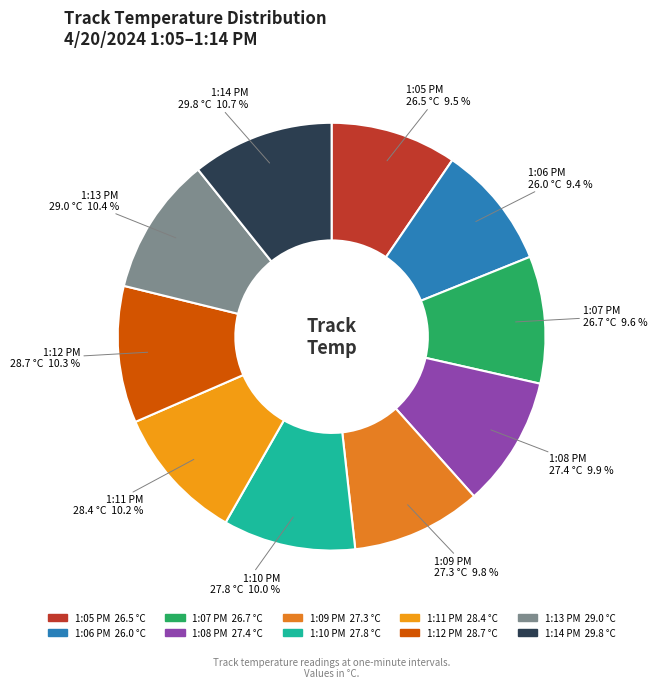

What percentage is NOT represented by 1:14 PM?

89.3%